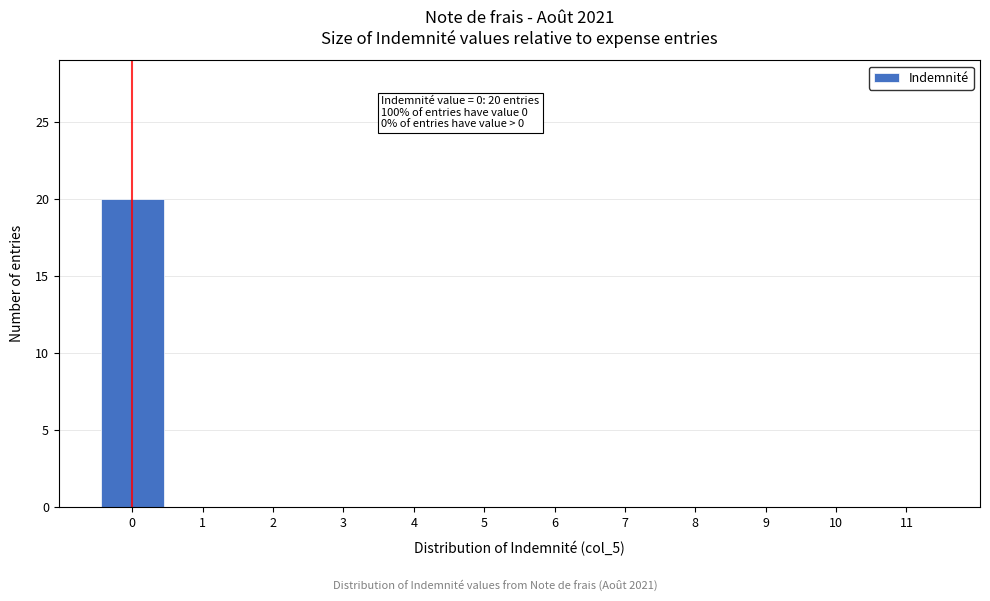

Which range on the x-axis has the tallest bar?

-0.5 to 0.5